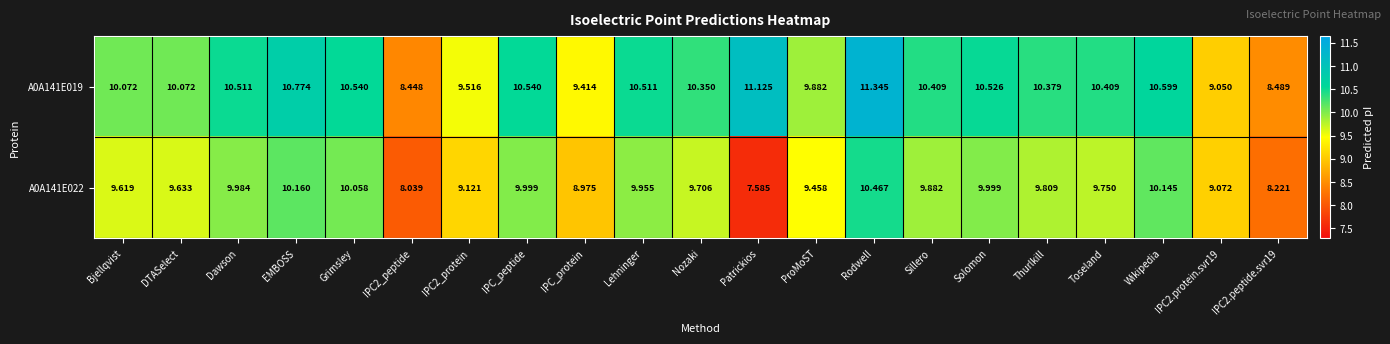

Count the number of categories in the chart.

21